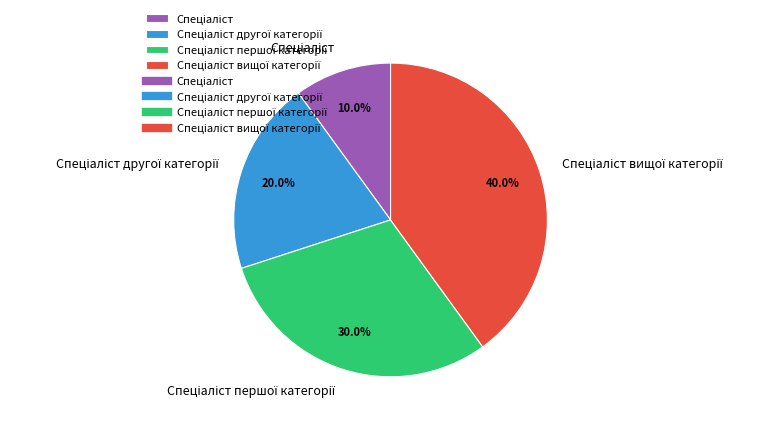

Is there a majority slice in this chart?

No